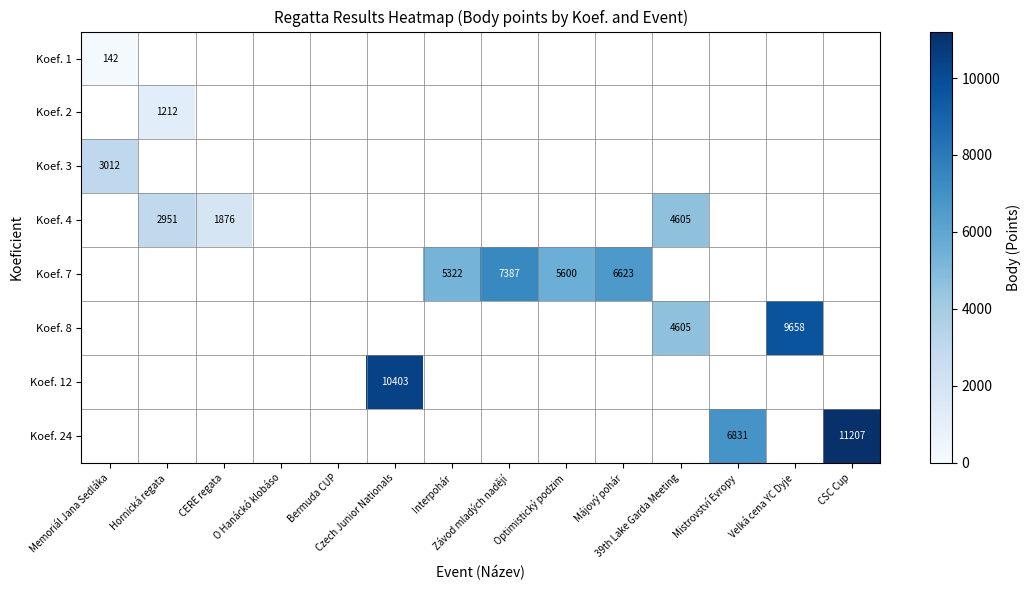

What is the minimum value shown in the chart?

142.0